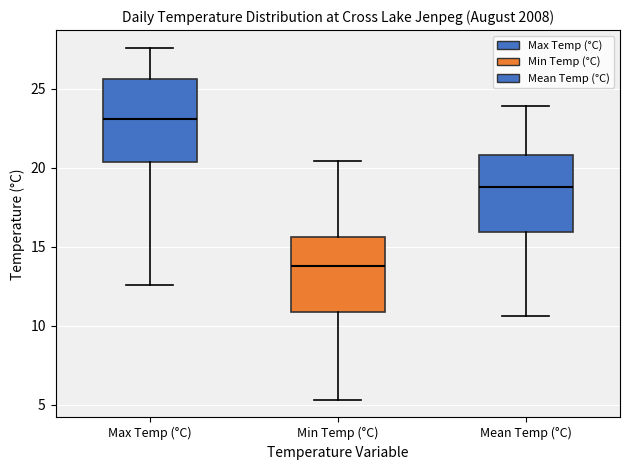

Where does the upper whisker of the box for Min Temp (°C) end on the y-axis? The values are not printed on the chart, so give them approximately, as read against the axis.

20.5